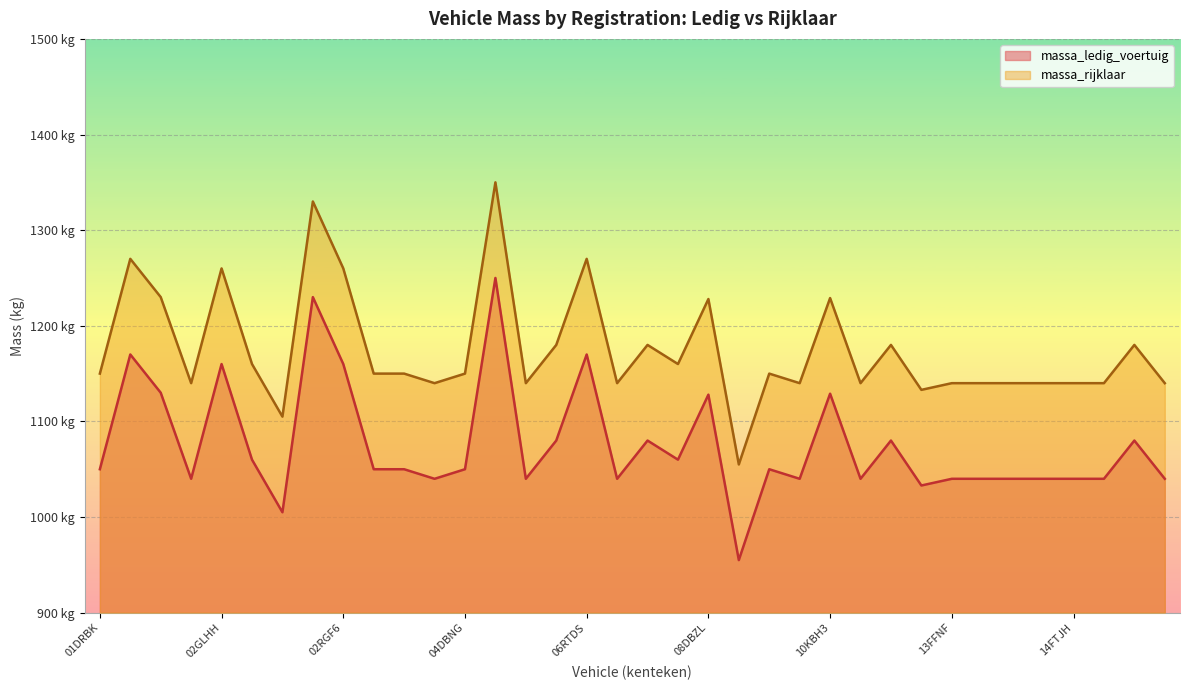

The value of massa_rijklaar at 03FJVS is 1150. True or false?

True